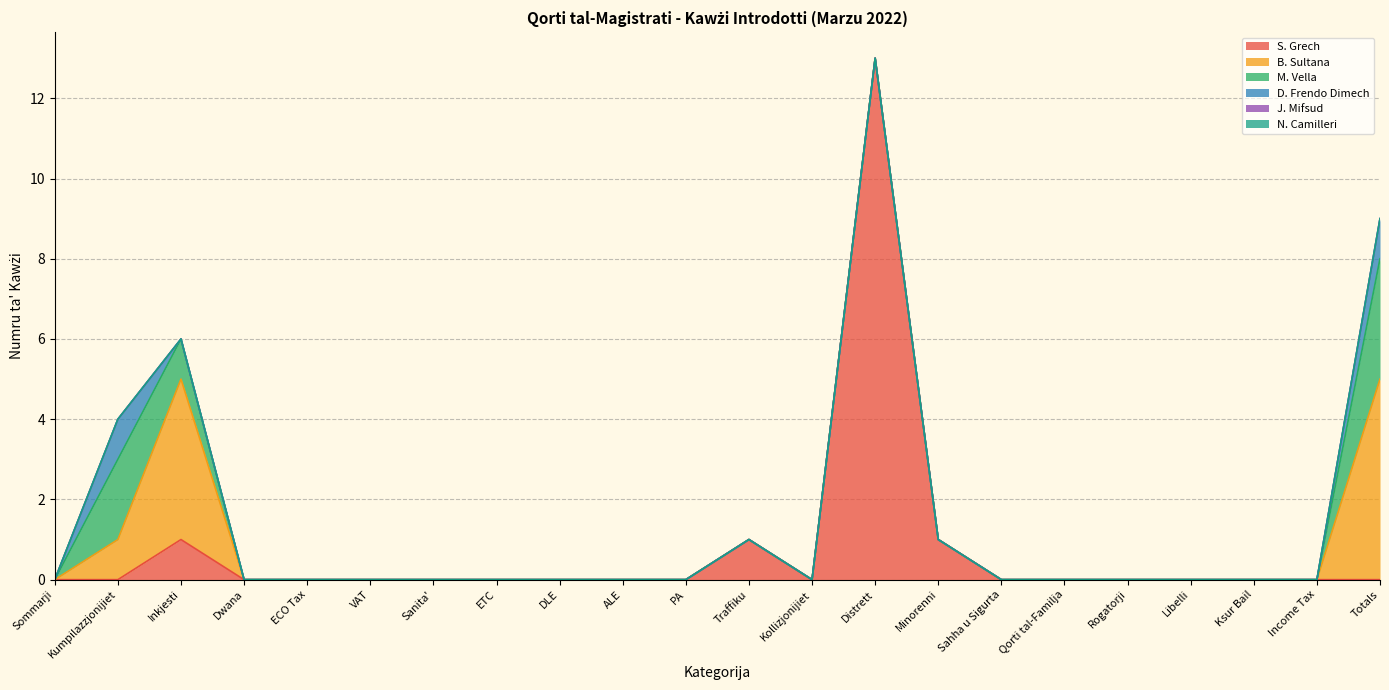

Which category has the lowest value in the J. Mifsud series?

Sommarji